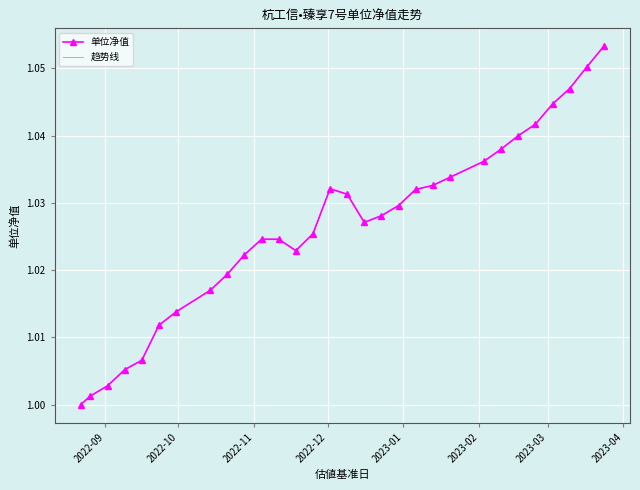

How many distinct data groups are displayed?

2